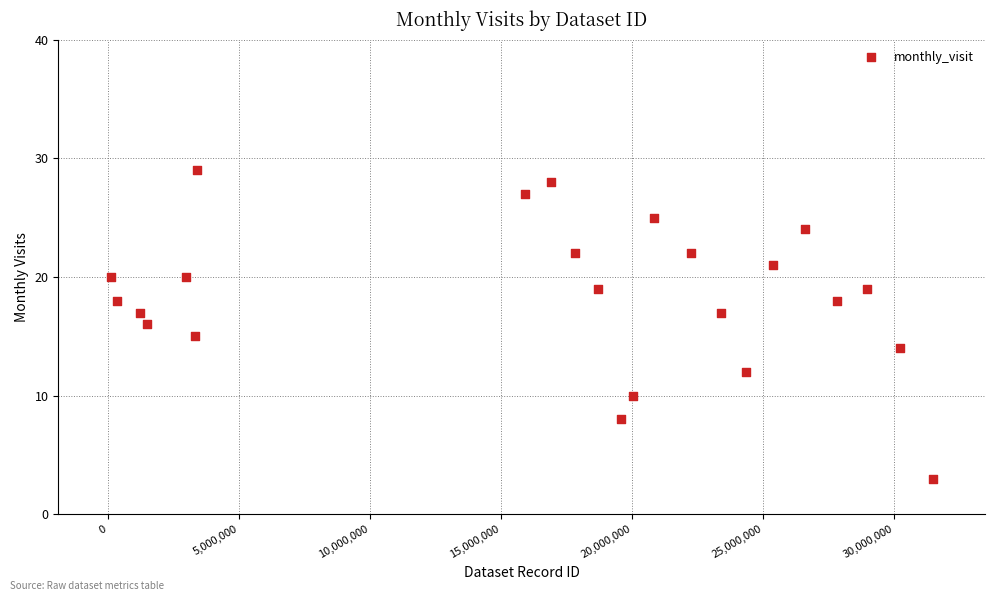

What is the range of Y values (max minus min)?

26